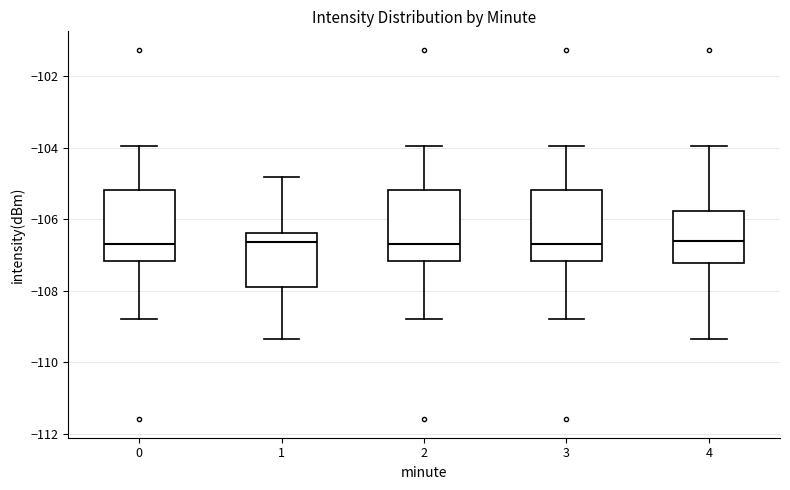

Where does the upper whisker of the box at x = 3 end on the y-axis? The values are not printed on the chart, so give them approximately, as read against the axis.

-104.0